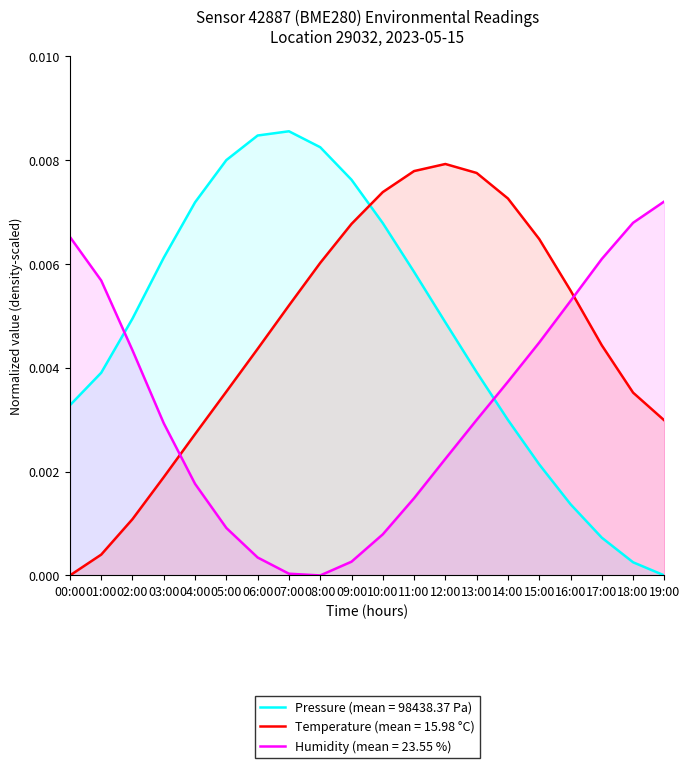

Which series has the largest total across all categories?

Pressure (mean = 98438.37 Pa)